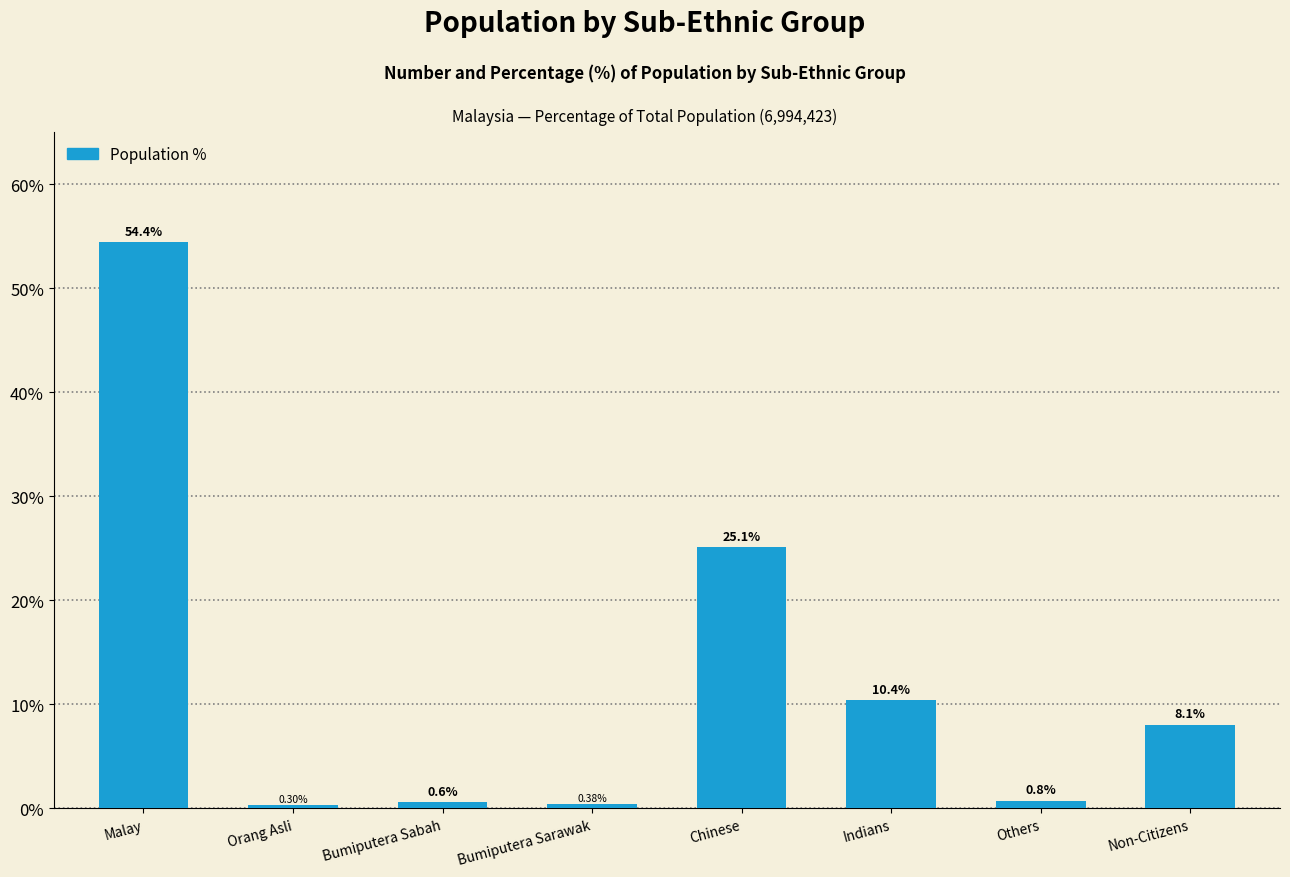

At which category does the chart reach its minimum across all series?

Orang Asli